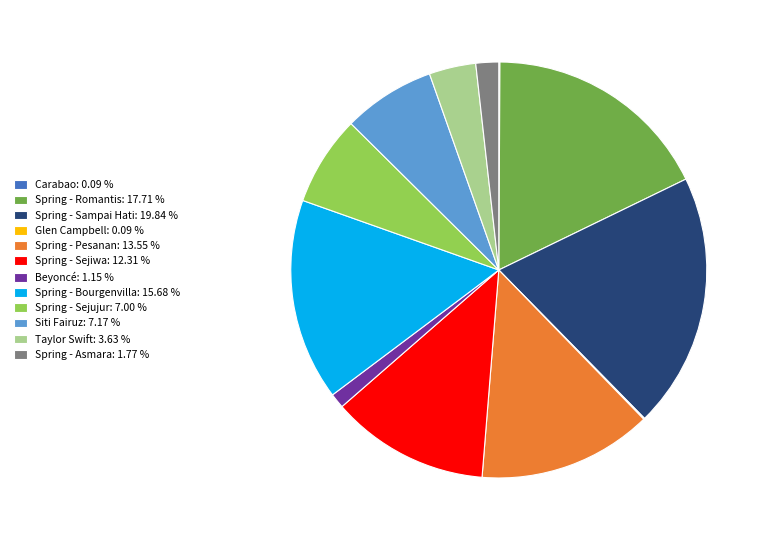

Which slice is the largest?

Spring - Sampai Hati: 19.84 %